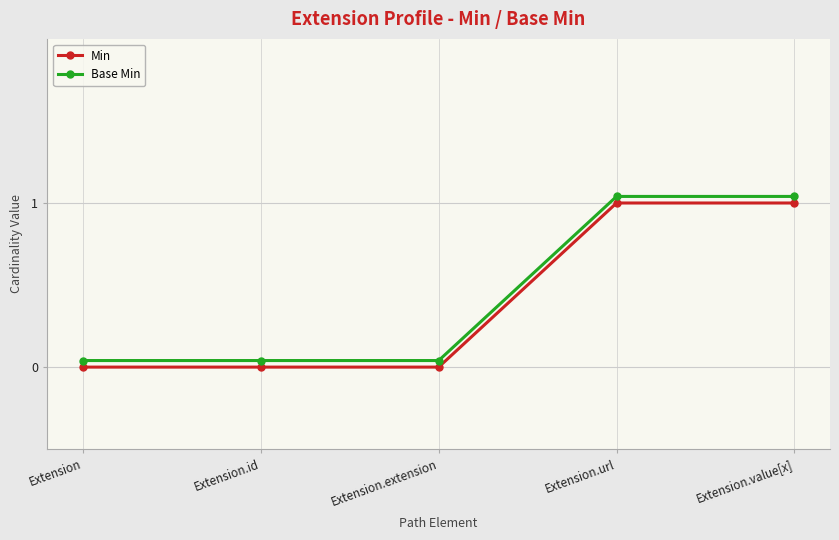

How many categories are shown in the chart?

5